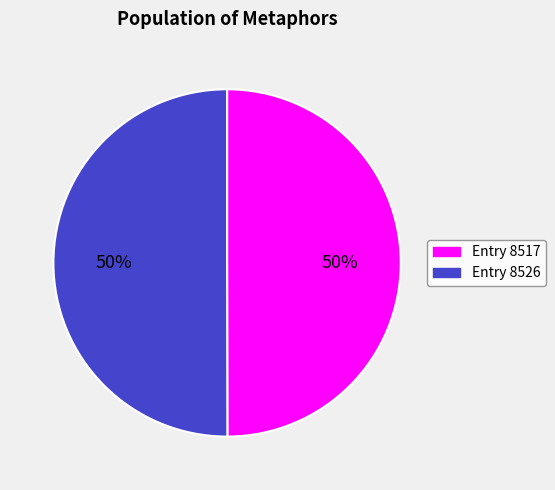

To the nearest percent, what is the average slice percentage?

50%